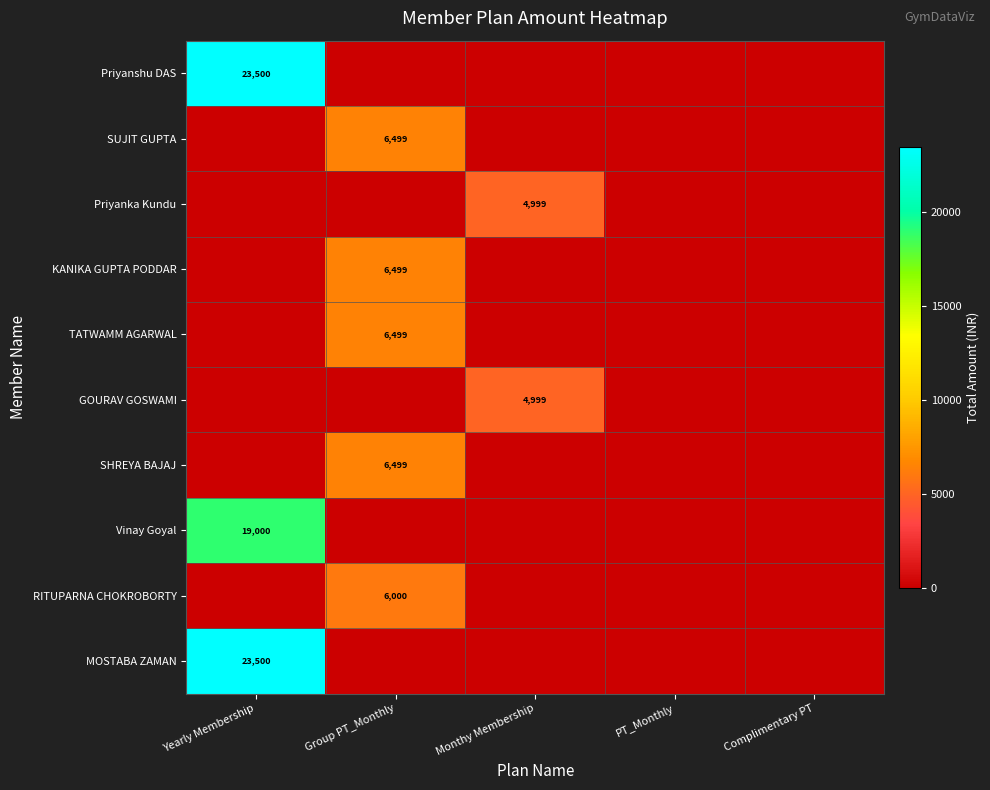

The value of Priyanka Kundu at Monthy Membership is 2921. True or false?

False